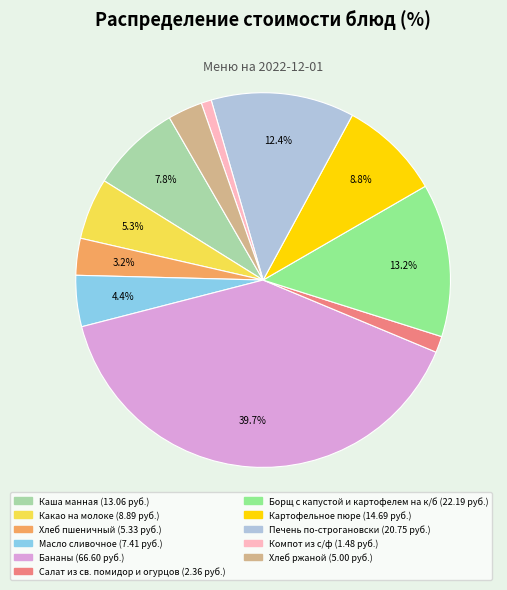

To the nearest percent, what portion does Компот из с/ф represent?

1%